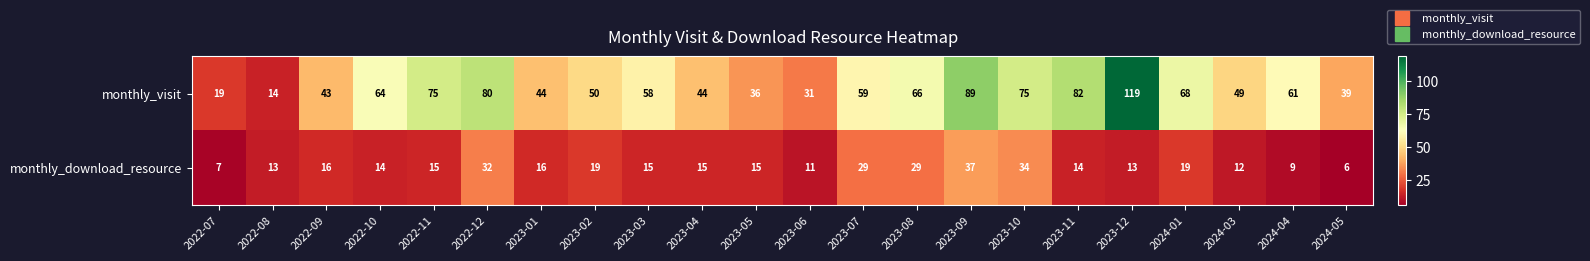

Which category has the lowest value across all series?

2024-05